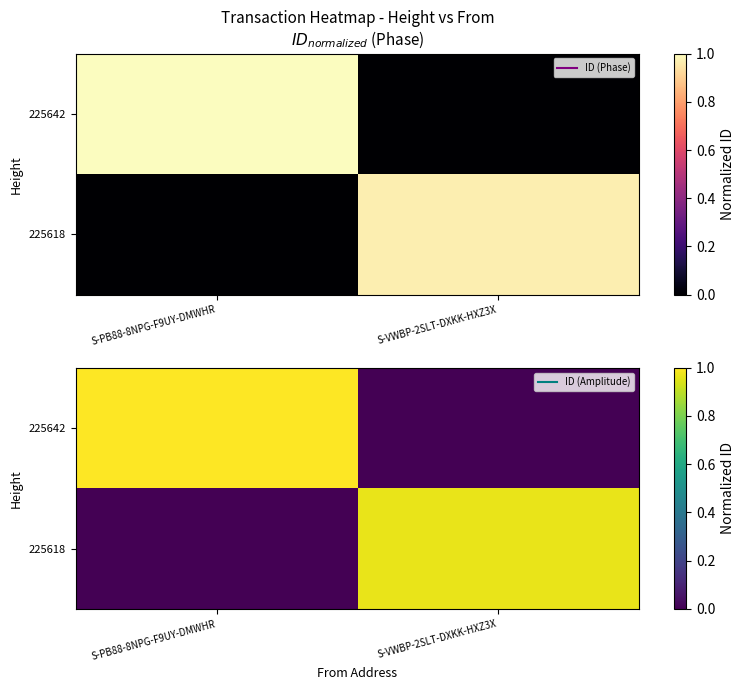

True or false: 225618 has a value of 1.0 at S-VWBP-2SLT-DXKK-HXZ3X.

True